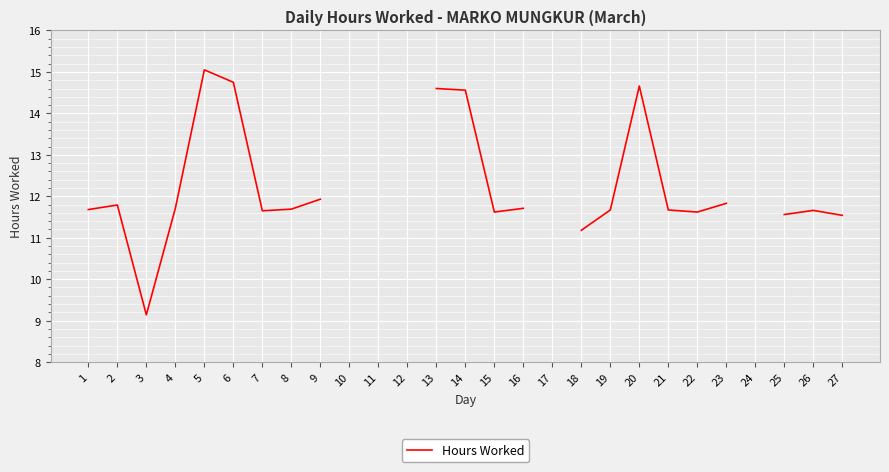

Read the value at 21.

11.7